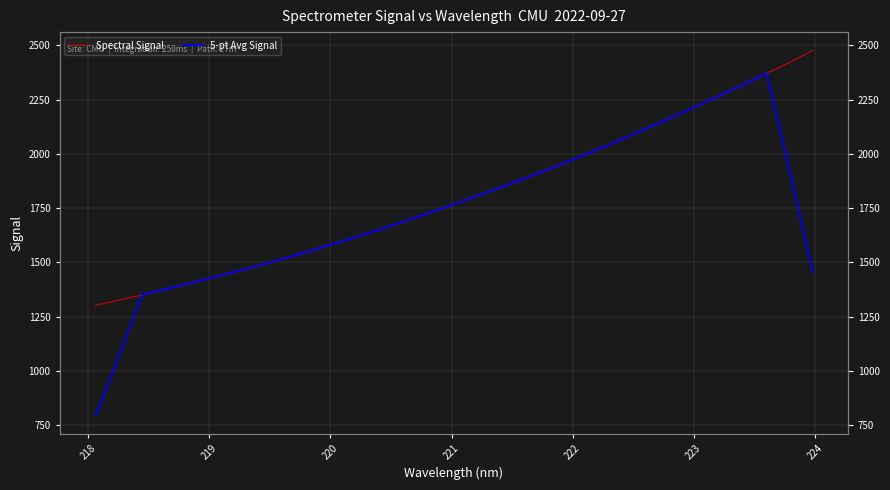

Reading left to right, transcribe all the data shown in this chart.

Spectral Signal: 1302.0	1325.8	1349.4	1376.3	1400.9	1428.4	1453.5	1483.7	1512.6	1544.0	1575.4	1606.7	1641.9	1674.9	1712.4	1748.3	1787.9	1825.7	1865.1	1903.1	1945.0	1988.7	2033.5	2078.2	2124.9	2172.9	2219.8	2267.6	2319.1	2370.9	2419.5	2476.7
5-pt Avg Signal: 795.4	1070.7	1350.9	1376.2	1401.7	1428.6	1455.8	1484.4	1513.8	1544.5	1576.1	1608.6	1642.3	1676.8	1713.1	1749.8	1787.9	1826.0	1865.4	1905.5	1947.1	1989.7	2034.1	2079.7	2125.9	2172.7	2220.9	2270.1	2319.4	2370.8	1917.2	1453.4